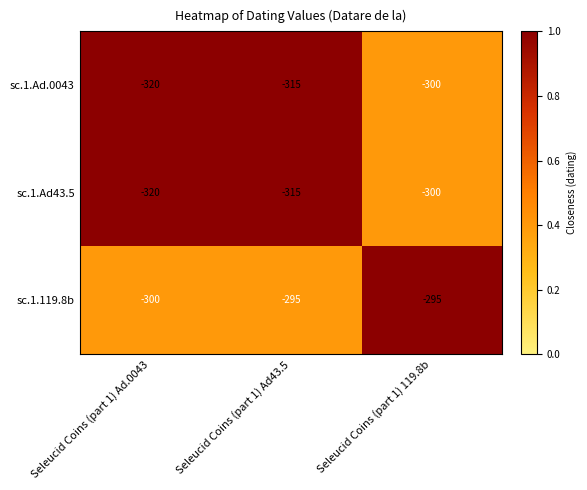

At which category is the sum across all series the highest?

Seleucid Coins (part 1) 119.8b